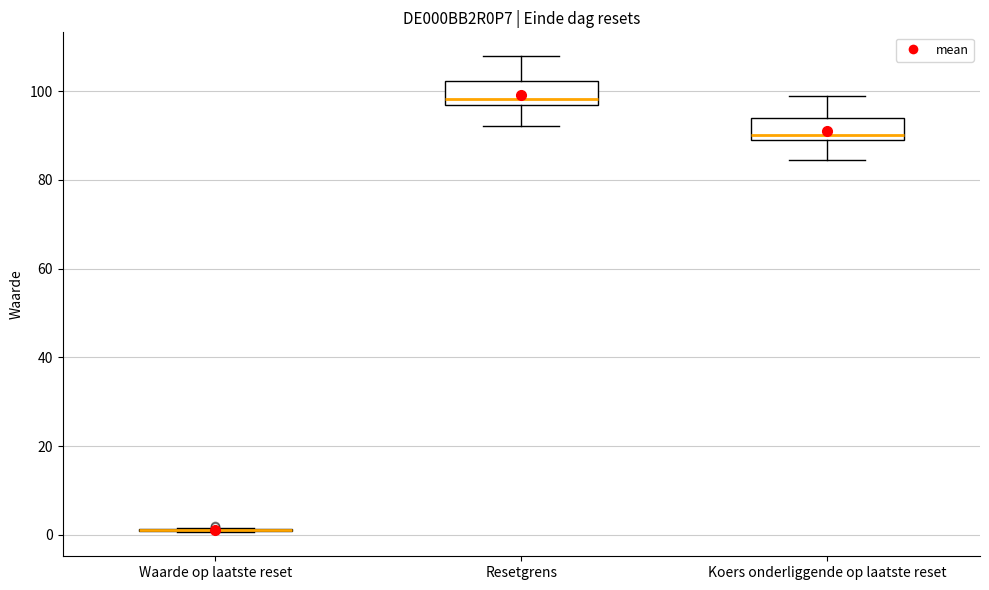

Reading left to right, read every box against the y-axis: the position of its median line, the range the box covers, and the ends of its whiskers. The values are not printed on the chart, so give them approximately, as read against the axis.

Waarde op laatste reset: box collapsed to a line at 2, whiskers 0 to 2
Resetgrens: median 98, box 96 to 102, whiskers 92 to 108
Koers onderliggende op laatste reset: median 90, box 88 to 94, whiskers 84 to 100